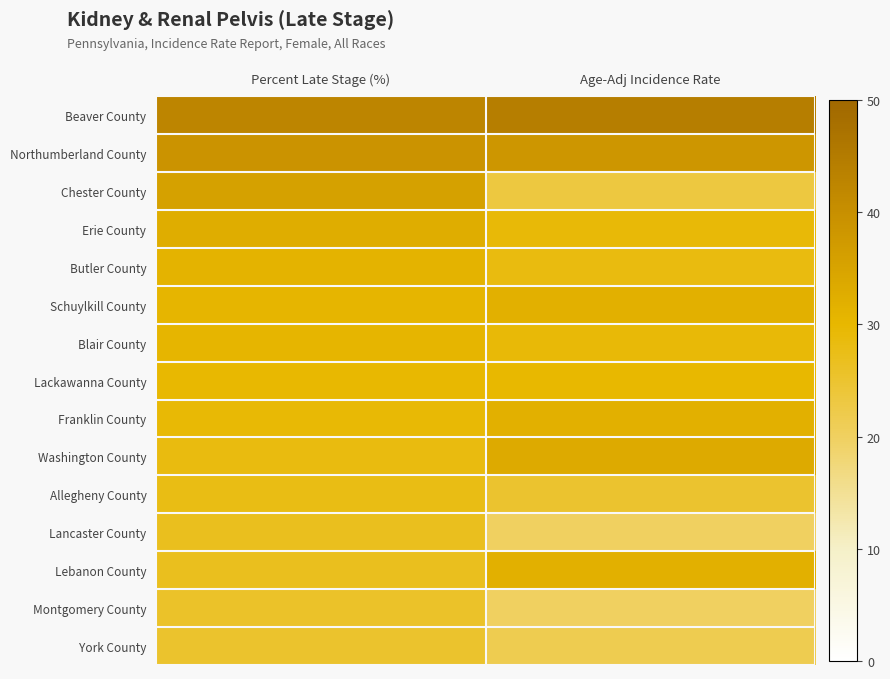

Reading left to right, list all the values displayed in this chart.

Beaver County: Percent Late Stage (%)=0.8	Age-Adj Incidence Rate=0.9
Northumberland County: Percent Late Stage (%)=0.8	Age-Adj Incidence Rate=0.8
Chester County: Percent Late Stage (%)=0.7	Age-Adj Incidence Rate=0.5
Erie County: Percent Late Stage (%)=0.7	Age-Adj Incidence Rate=0.6
Butler County: Percent Late Stage (%)=0.6	Age-Adj Incidence Rate=0.6
Schuylkill County: Percent Late Stage (%)=0.6	Age-Adj Incidence Rate=0.6
Blair County: Percent Late Stage (%)=0.6	Age-Adj Incidence Rate=0.6
Lackawanna County: Percent Late Stage (%)=0.6	Age-Adj Incidence Rate=0.6
Franklin County: Percent Late Stage (%)=0.6	Age-Adj Incidence Rate=0.6
Washington County: Percent Late Stage (%)=0.6	Age-Adj Incidence Rate=0.7
Allegheny County: Percent Late Stage (%)=0.6	Age-Adj Incidence Rate=0.5
Lancaster County: Percent Late Stage (%)=0.5	Age-Adj Incidence Rate=0.4
Lebanon County: Percent Late Stage (%)=0.5	Age-Adj Incidence Rate=0.6
Montgomery County: Percent Late Stage (%)=0.5	Age-Adj Incidence Rate=0.4
York County: Percent Late Stage (%)=0.5	Age-Adj Incidence Rate=0.4